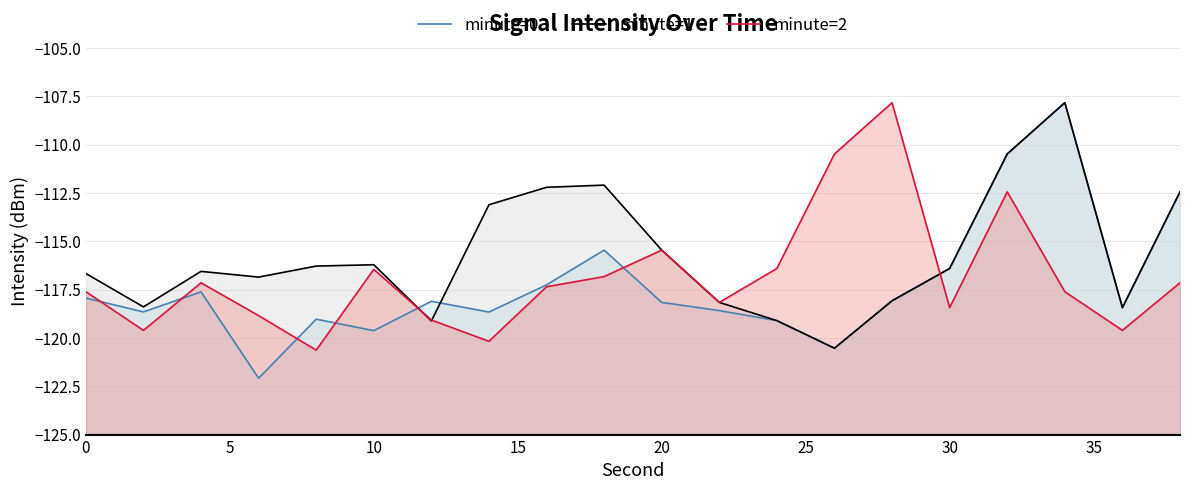

Does the chart have visible grid lines?

Yes